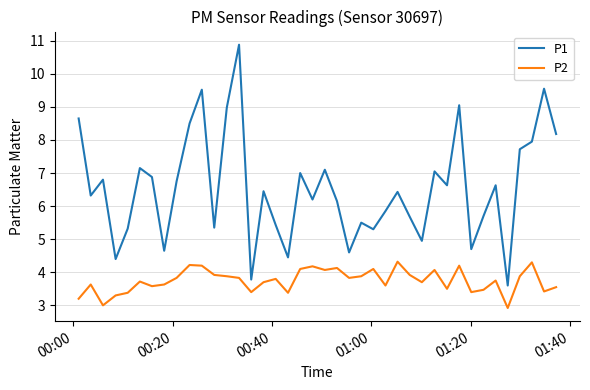

At how many categories does at least one series exceed 10?

1